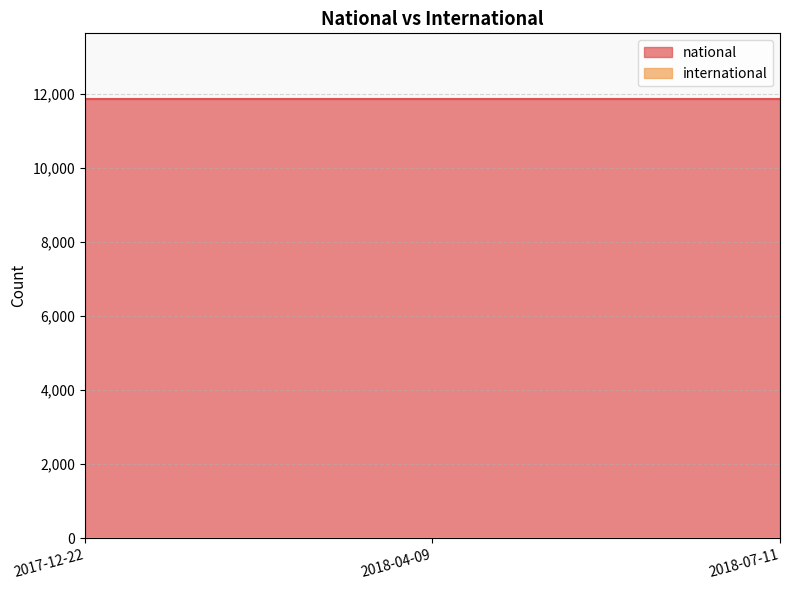

At which category does the chart reach its minimum across all series?

2017-12-22